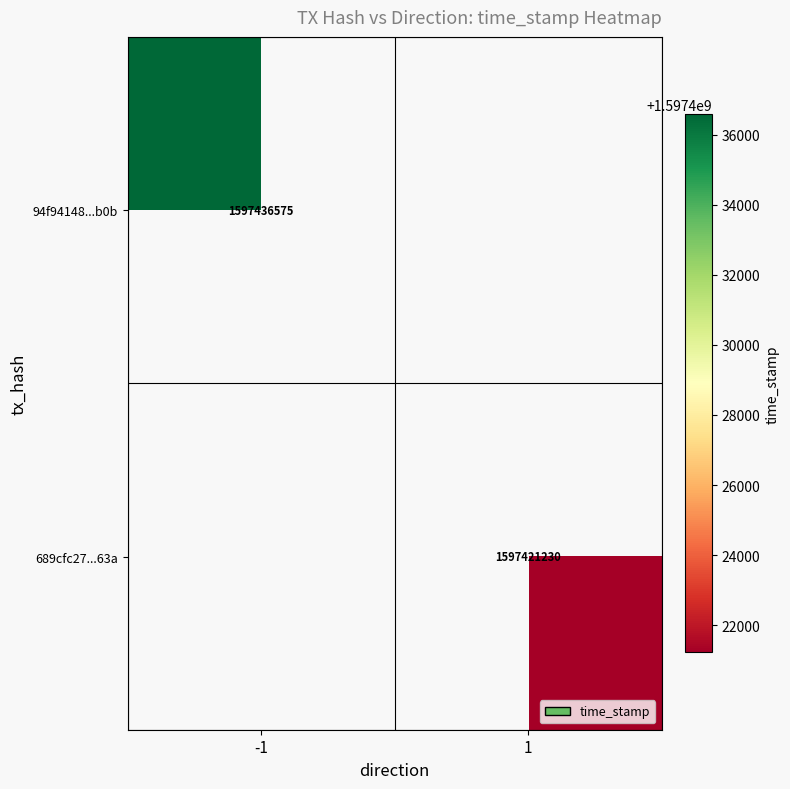

Is it true that 94f94148...b0b equals 1597436575 at -1?

True